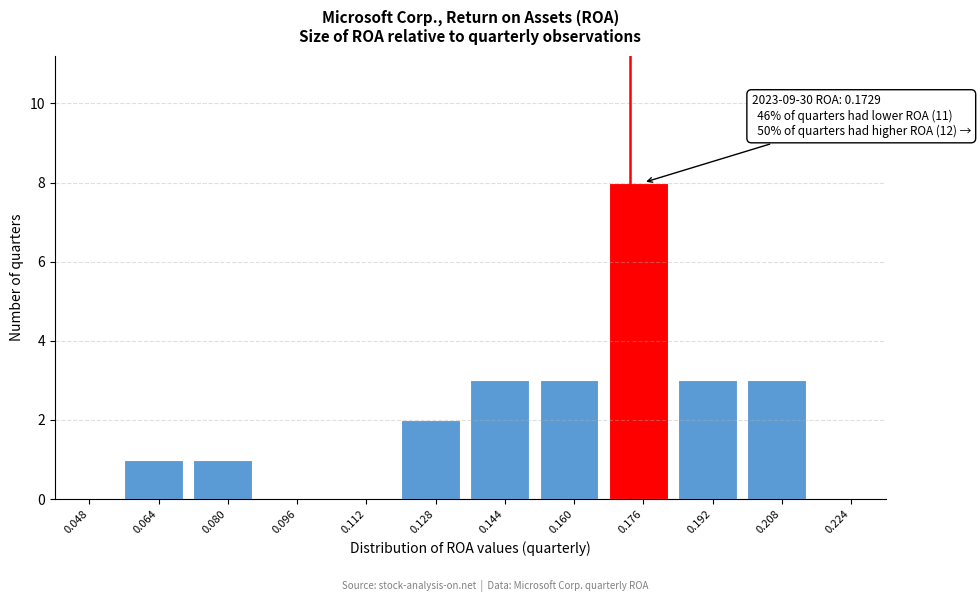

Over which range of the x-axis is the bar tallest?

0.168 to 0.184